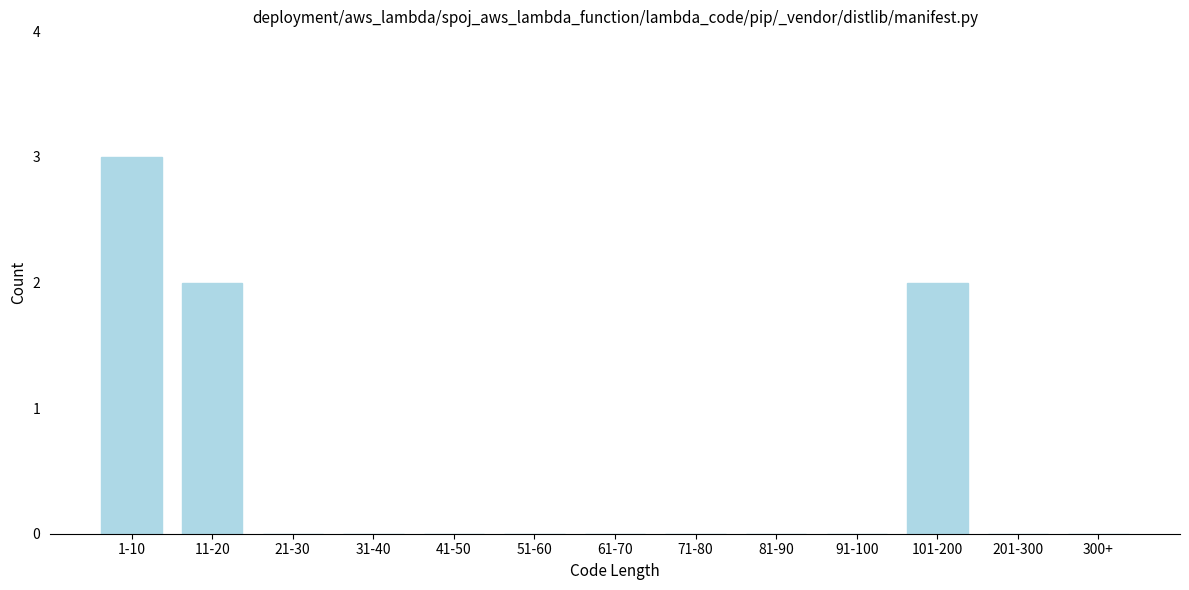

Reading right to left, what are all the values shown in this chart?

300+=0	201-300=0	101-200=2	91-100=0	81-90=0	71-80=0	61-70=0	51-60=0	41-50=0	31-40=0	21-30=0	11-20=2	1-10=3